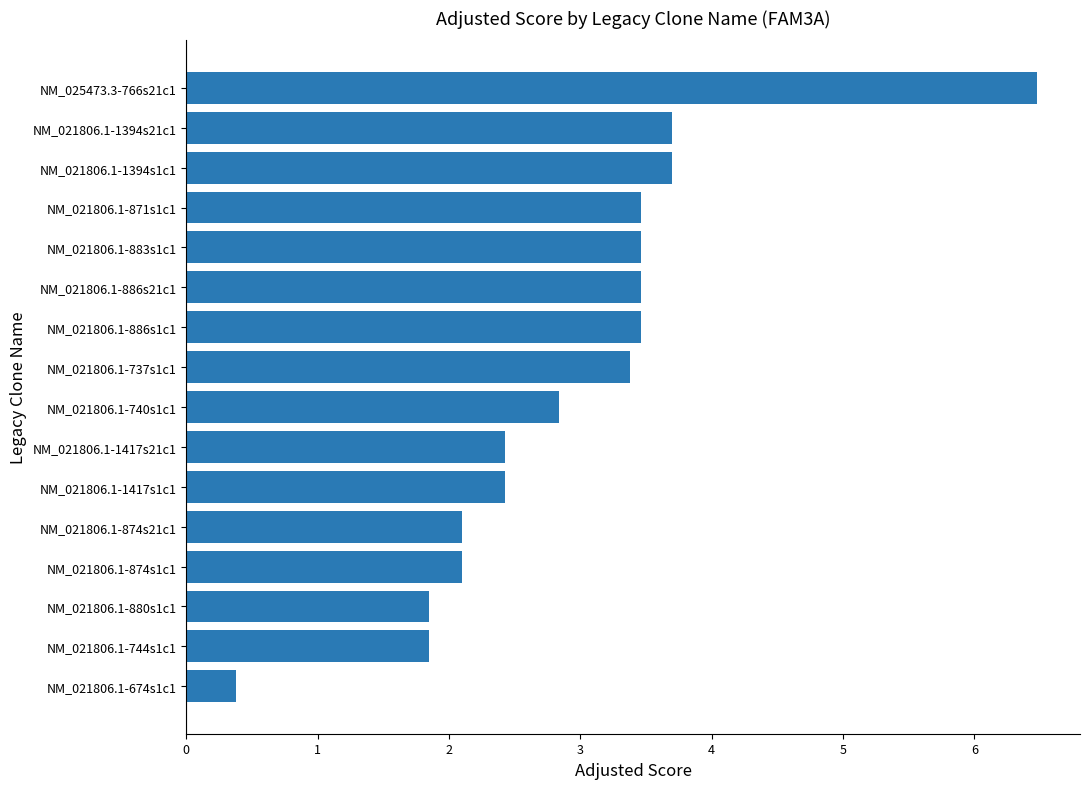

What is the sum of all values?

47.1